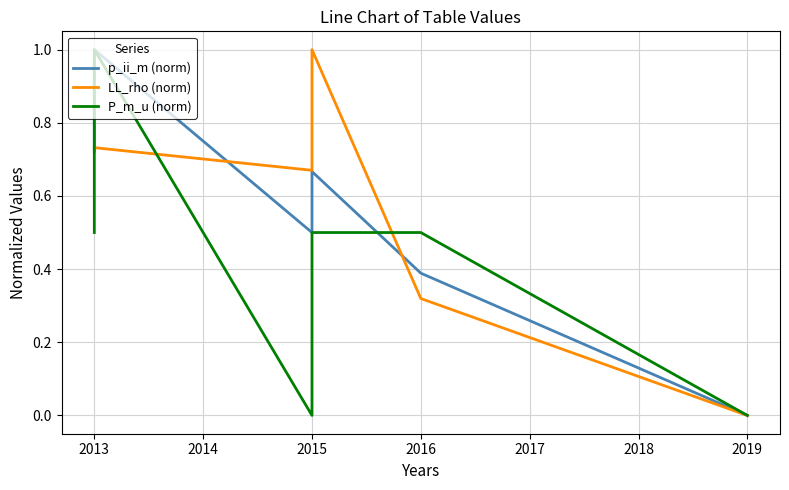

The value of LL_rho (norm) at 2019 is -0.3. True or false?

False